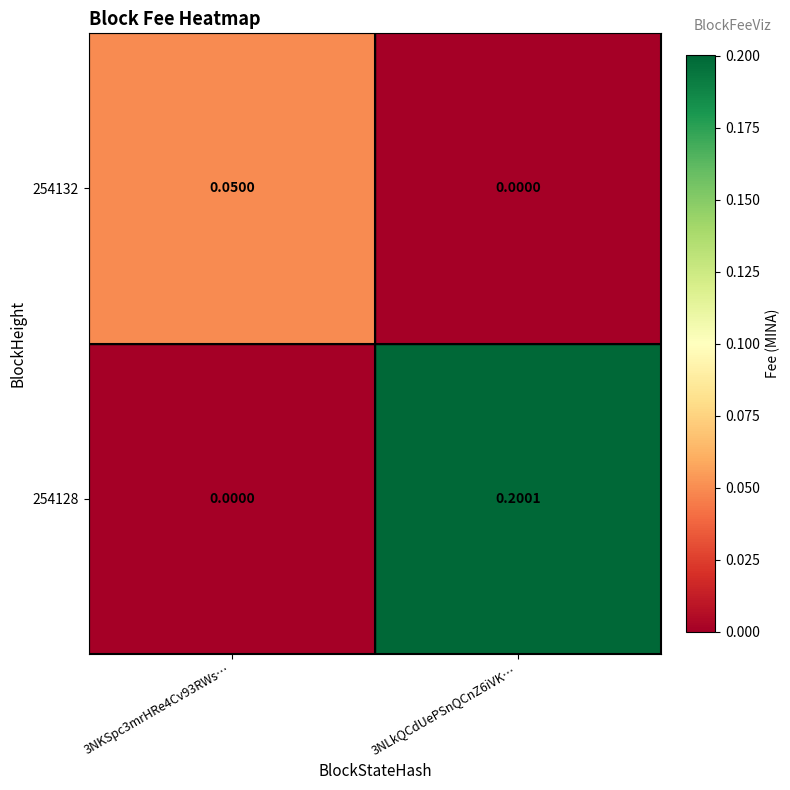

Which category has the highest value across all series?

3NLkQCdUePSnQCnZ6iVK…